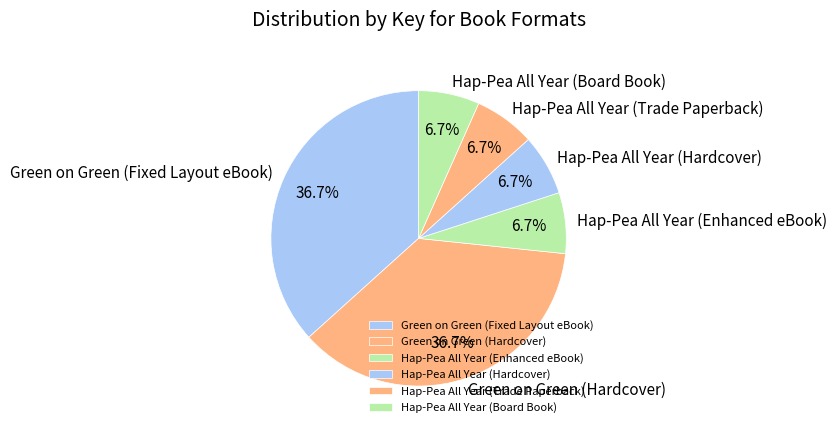

To the nearest percent, what portion does Hap-Pea All Year (Trade Paperback) represent?

7%